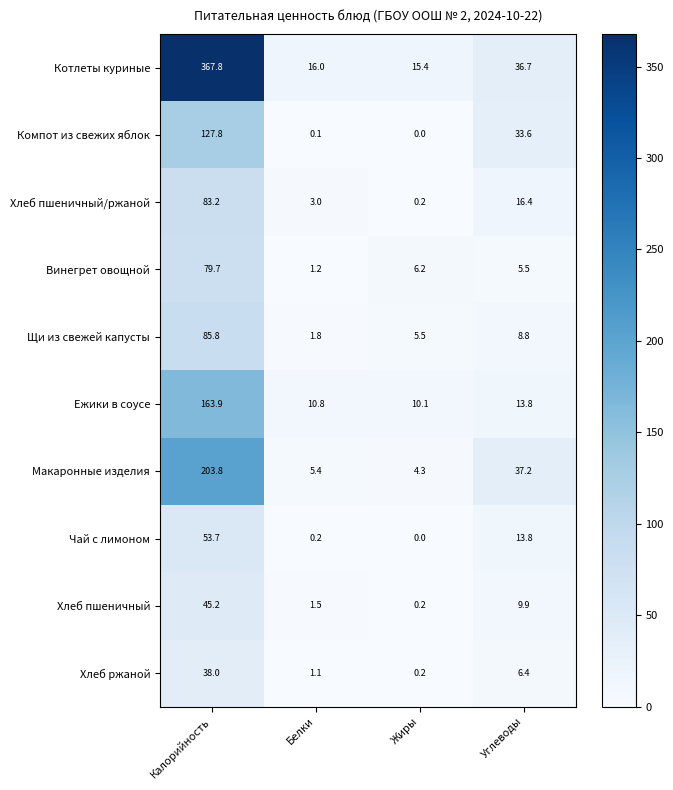

Is it true that Макаронные изделия equals 53.5 at Углеводы?

False